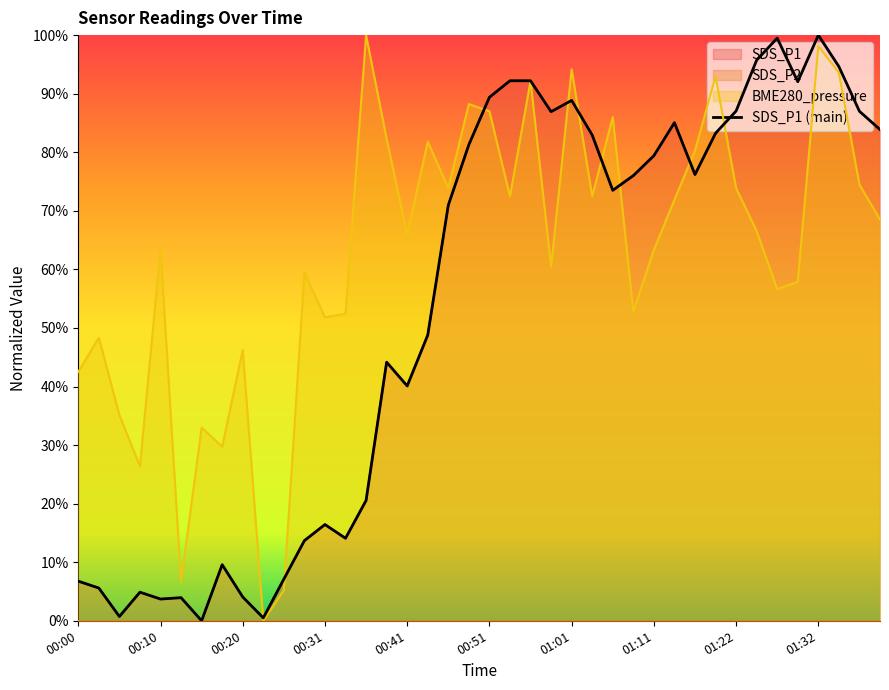

The SDS_P1 series shows 0.1 at 00:26. True or false?

True